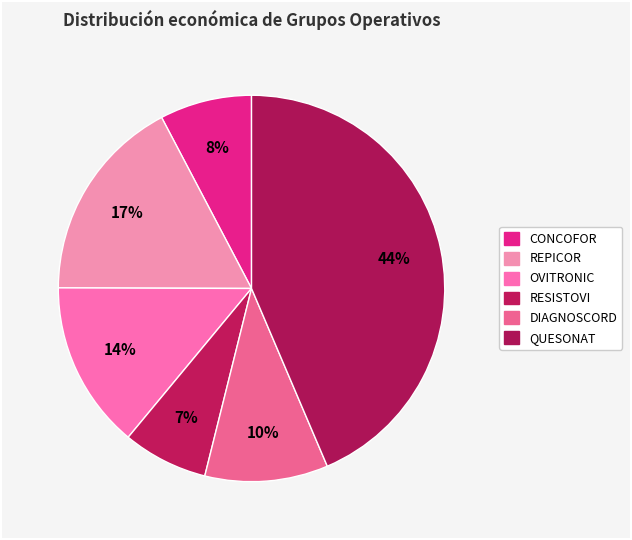

To the nearest percent, what is the average slice percentage?

17%